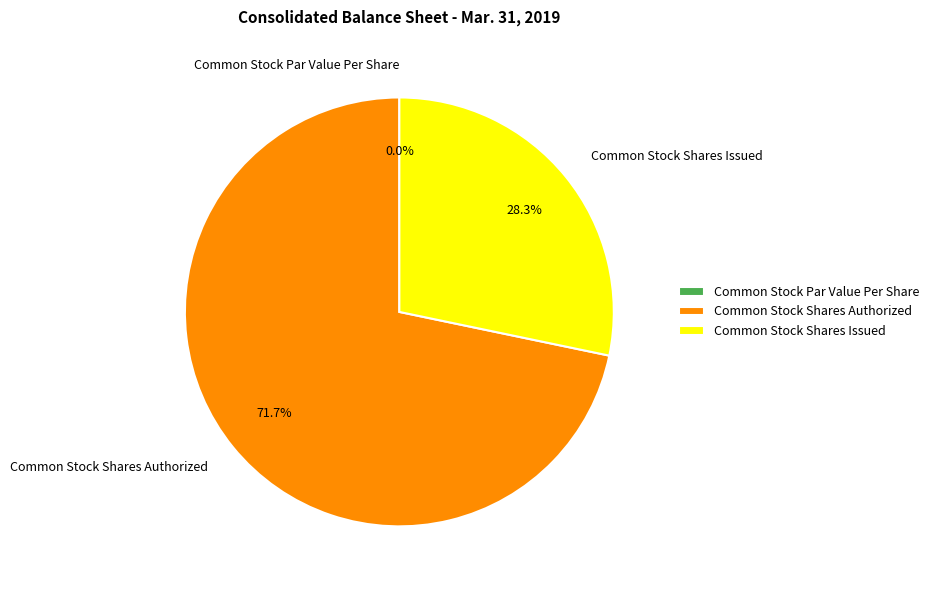

Is there any slice that represents more than half of the pie?

Yes